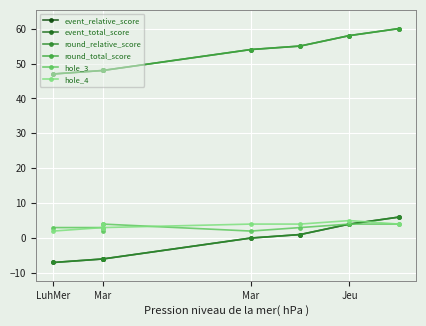

What is the value of the hole_3 point at the 1st from the left?

3